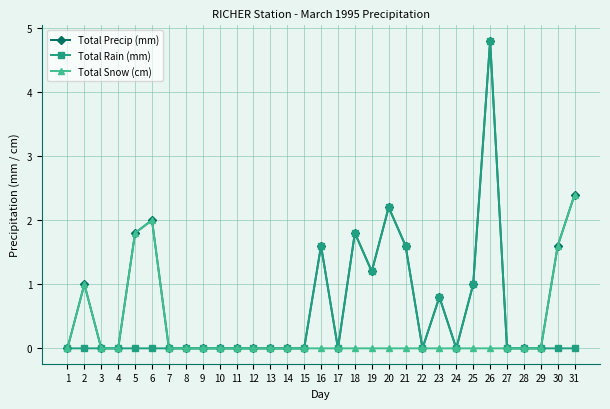

What is the maximum value shown in the chart?

4.8